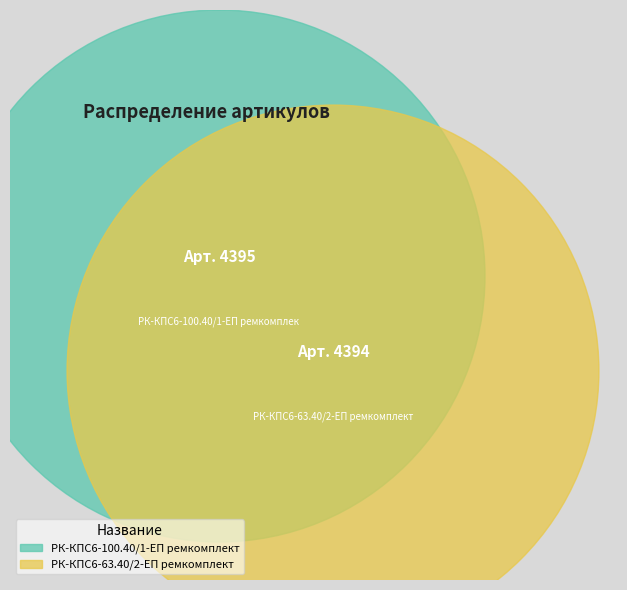

To the nearest percent, what portion does РК-КПС6-100.40/1-ЕП ремкомплект represent?

50%